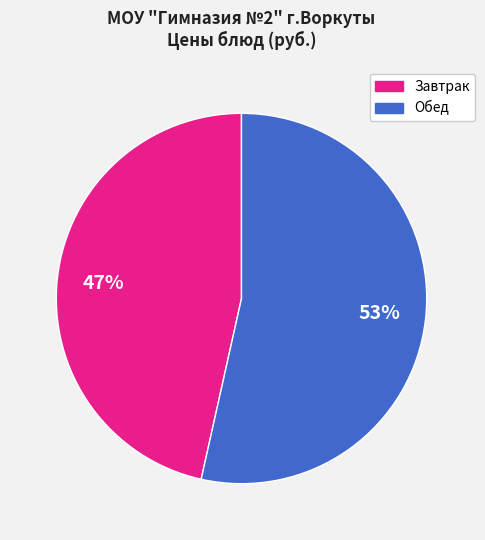

To the nearest percent, what is the average slice percentage?

50%